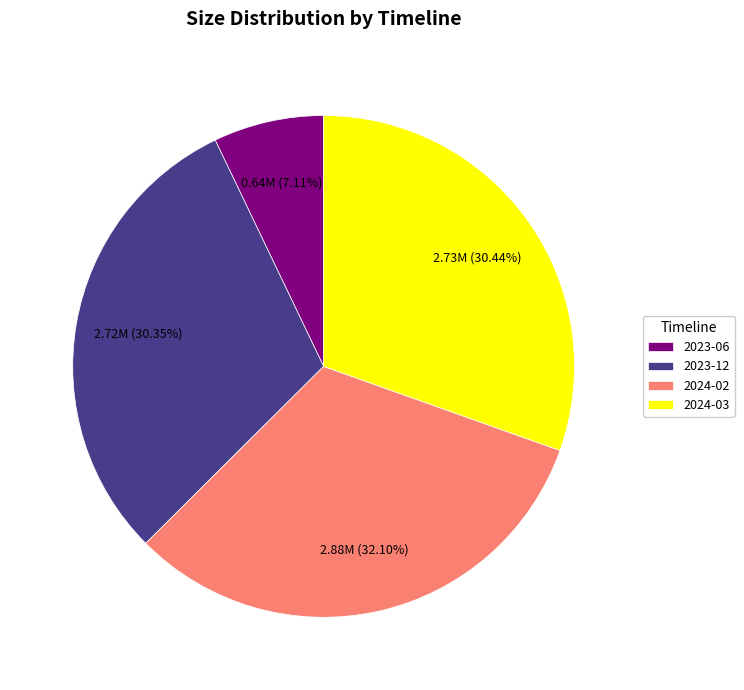

To the nearest percent, what percentage of the pie is 2024-02?

32%